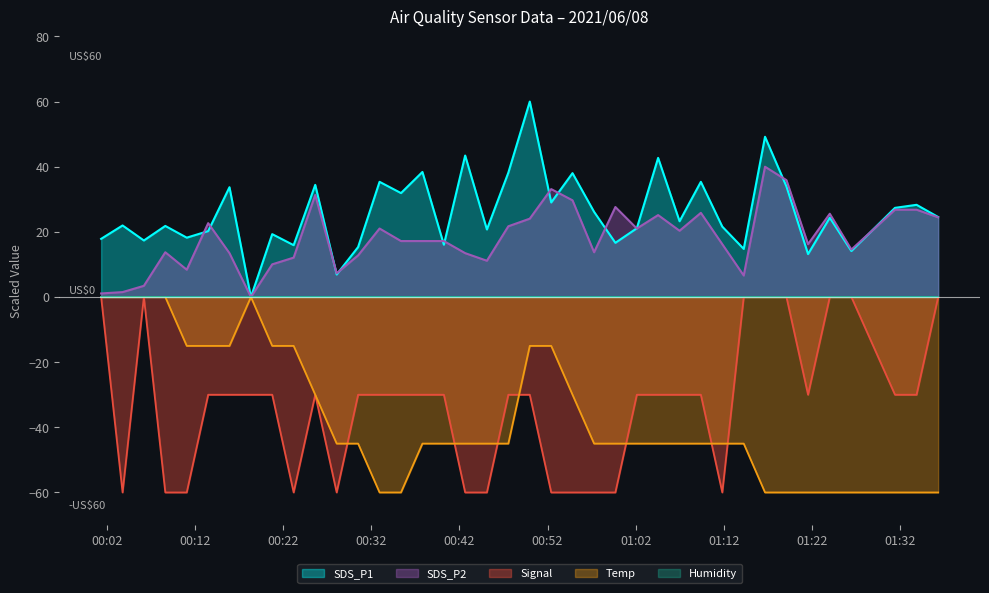

Between which two adjacent categories do Temp and Signal first intersect?

2021/06/08 00:23:11 and 2021/06/08 00:25:38